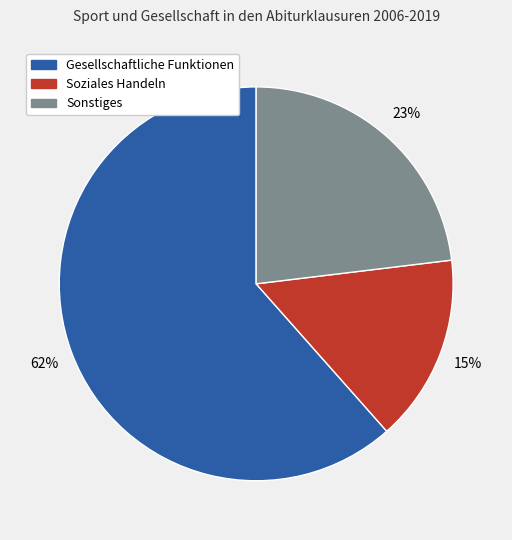

Count the number of slices in the pie.

3